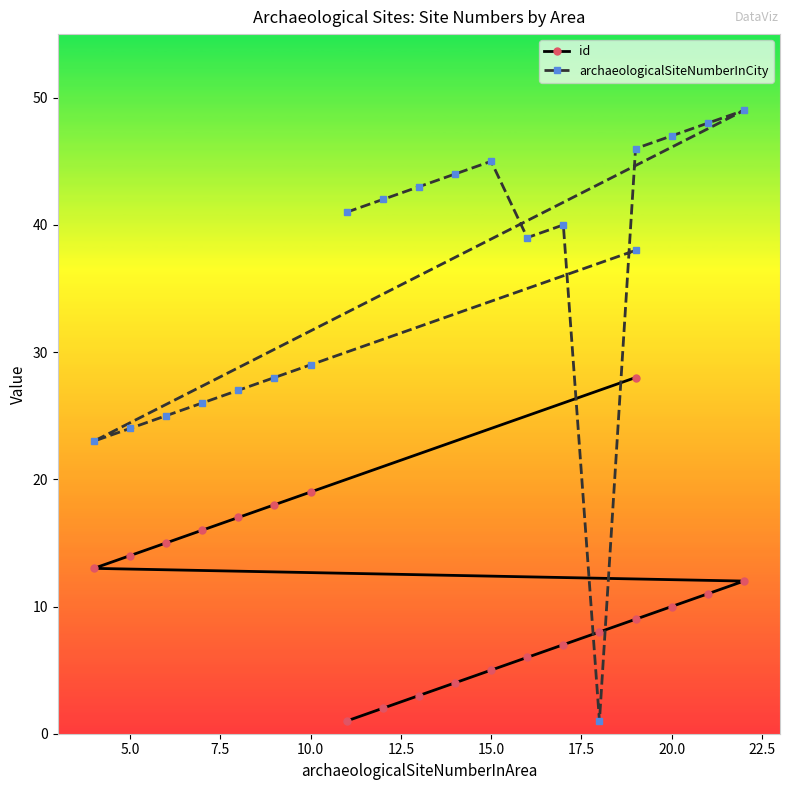

What is the label of the 16th point from the right?

15.0